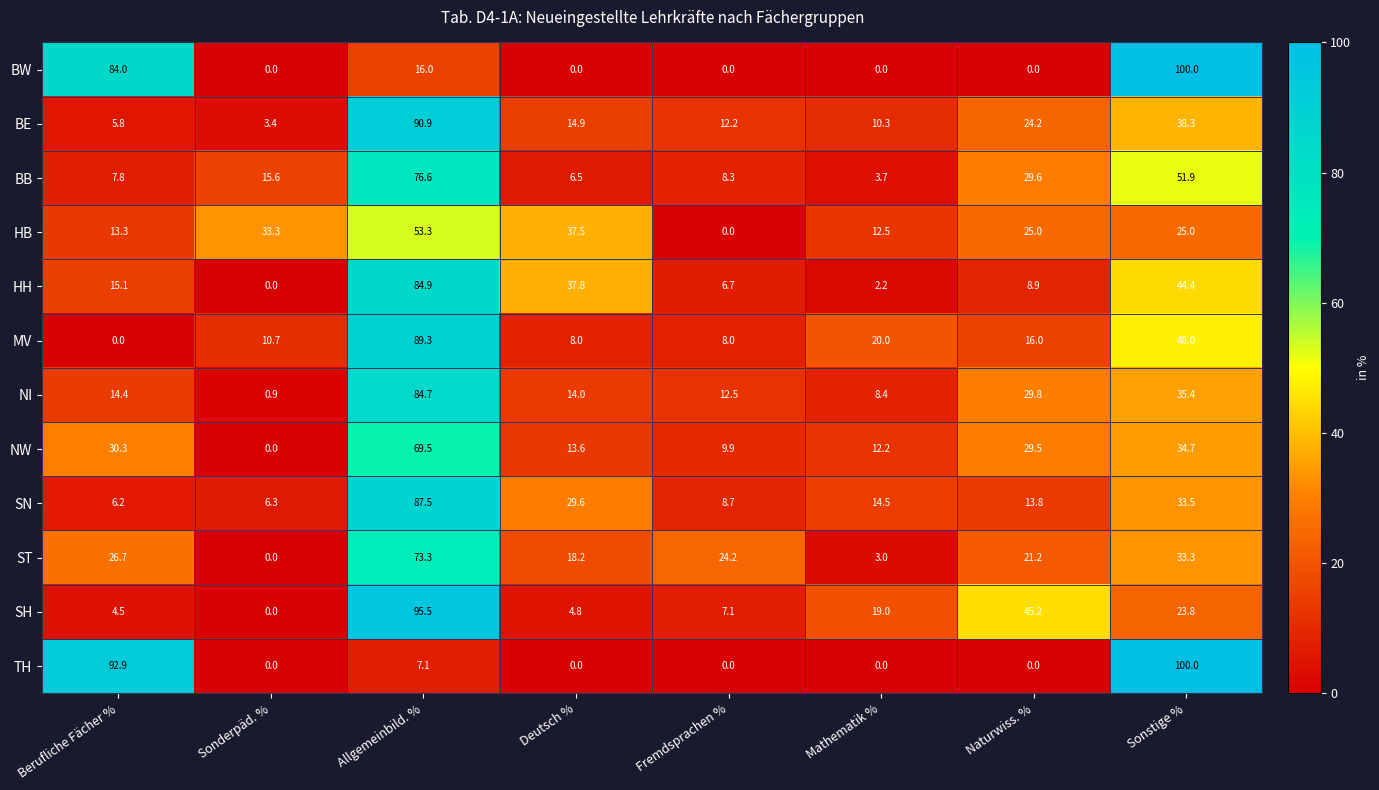

What is the spread (max minus min) of values at Allgemeinbild. %?

88.4